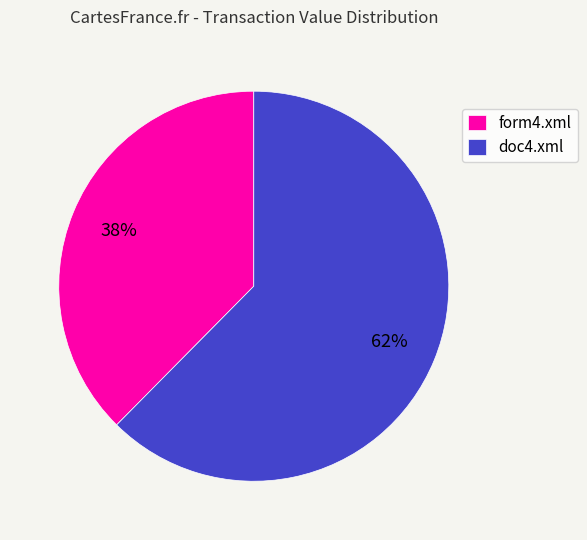

To the nearest percent, what is the average slice percentage?

50%